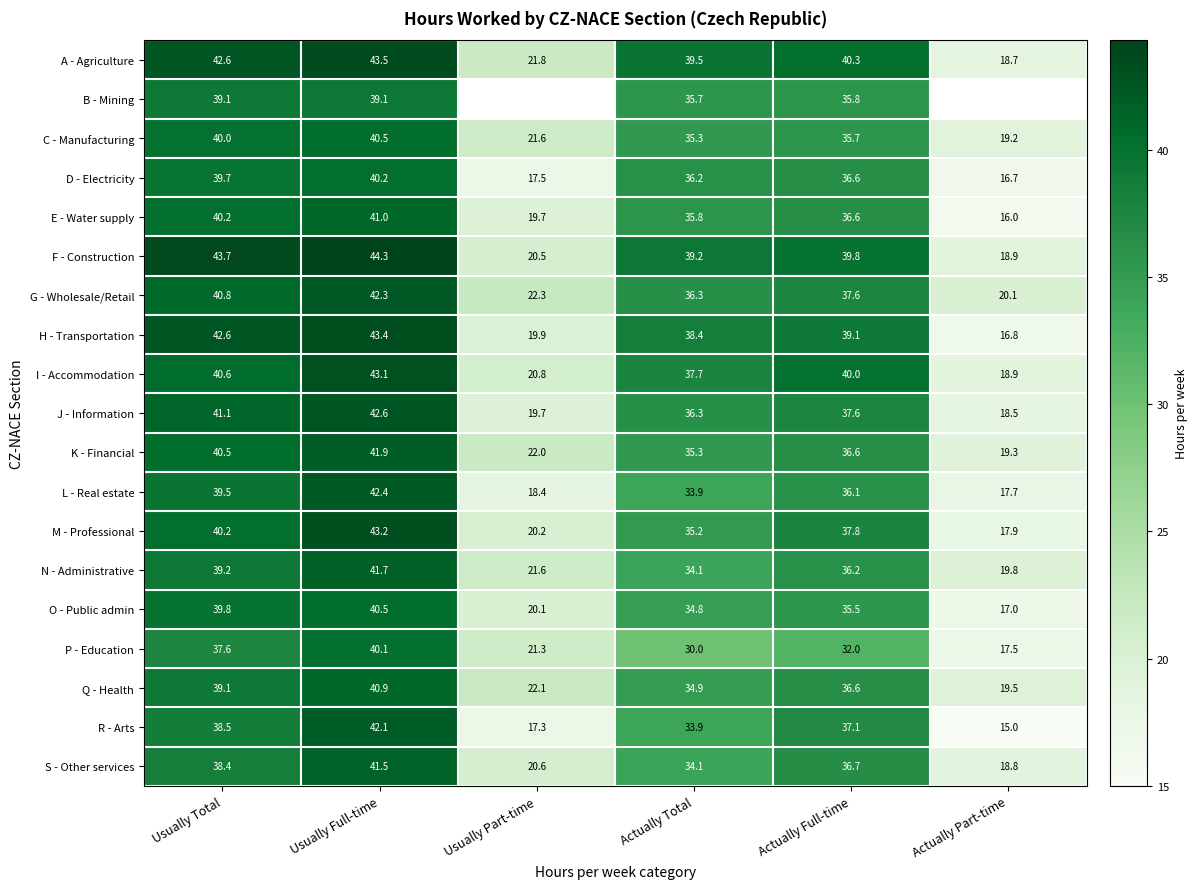

What is the total value across all series at Actually Total?

676.6